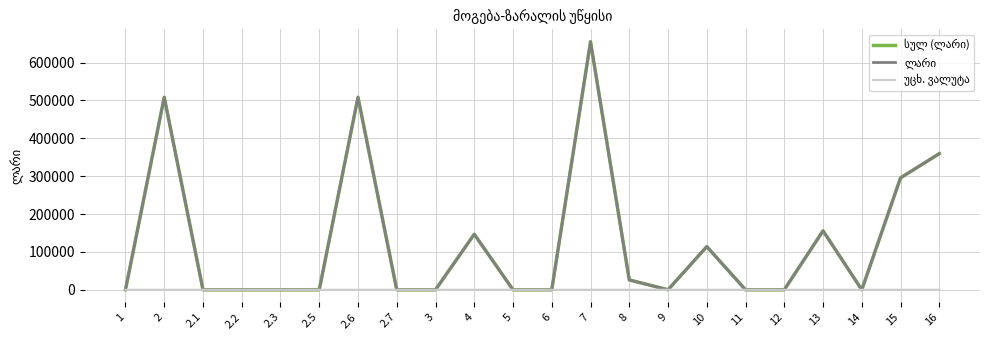

At which category is the sum across all series the highest?

7